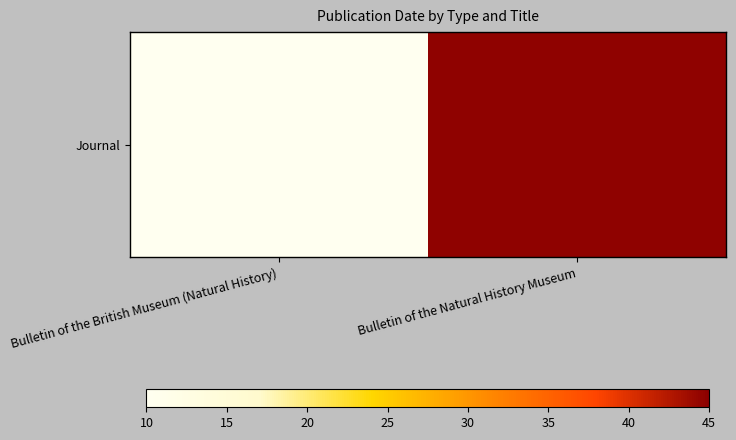

Reading left to right, transcribe all the data shown in this chart.

10.0	44.7